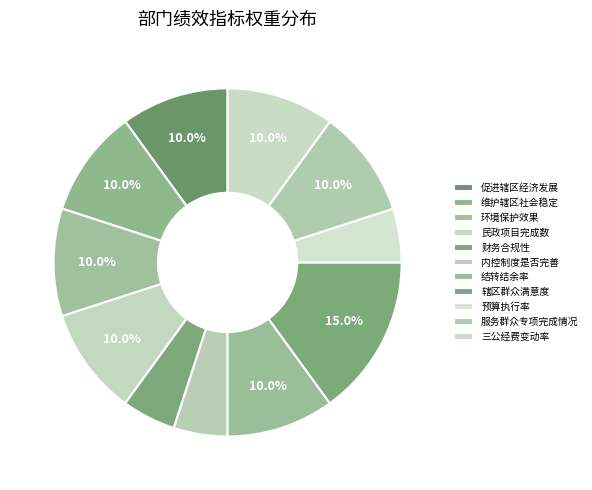

Does any single category account for the majority?

No